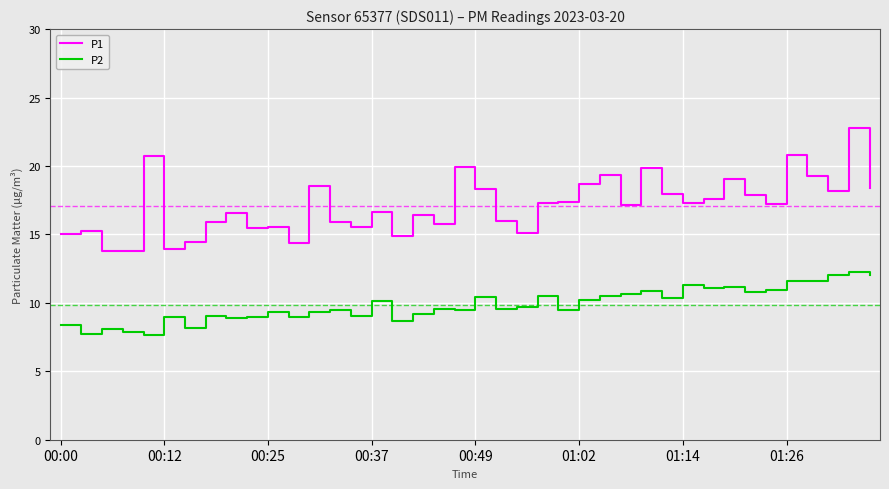

What is the sum of all P1 values?

684.1